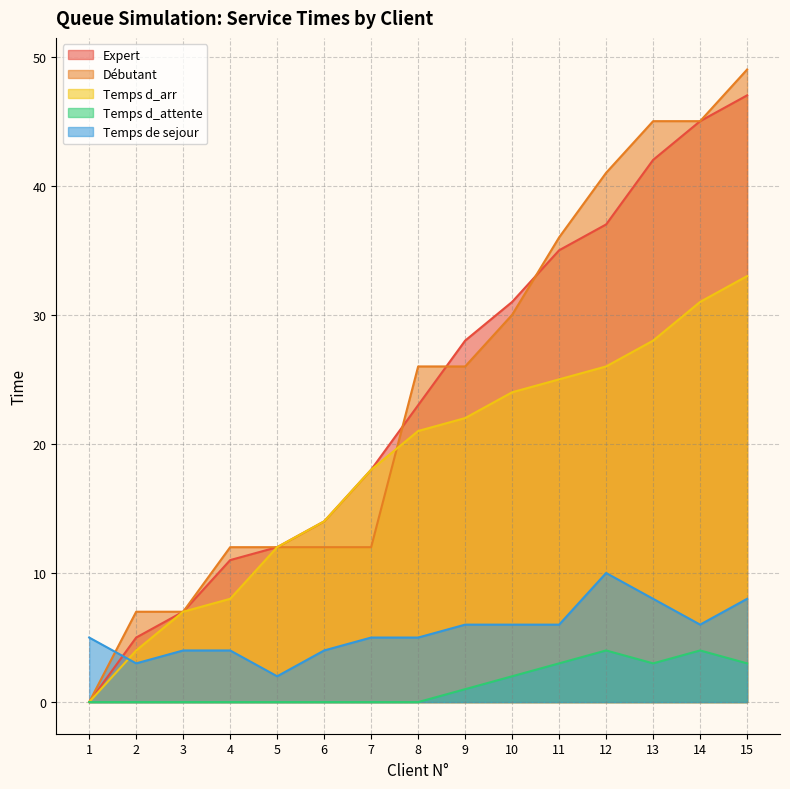

Does the chart display data point markers on the line(s)?

No